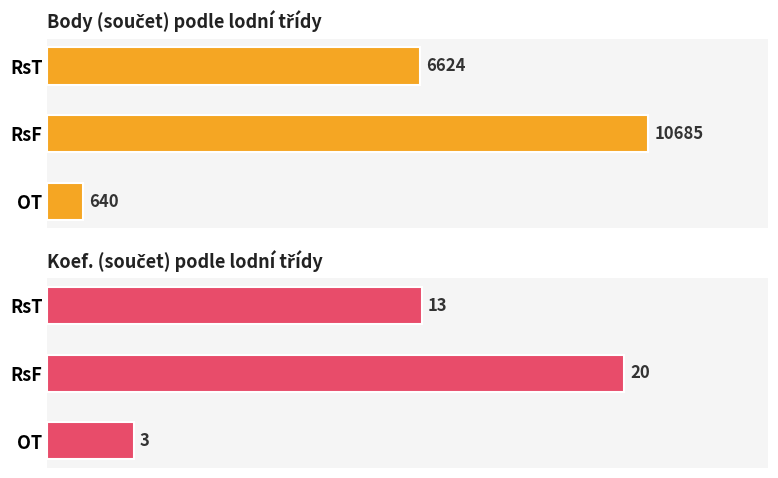

What is the value of the Body (součet) bar at the 2nd from the left?

10685